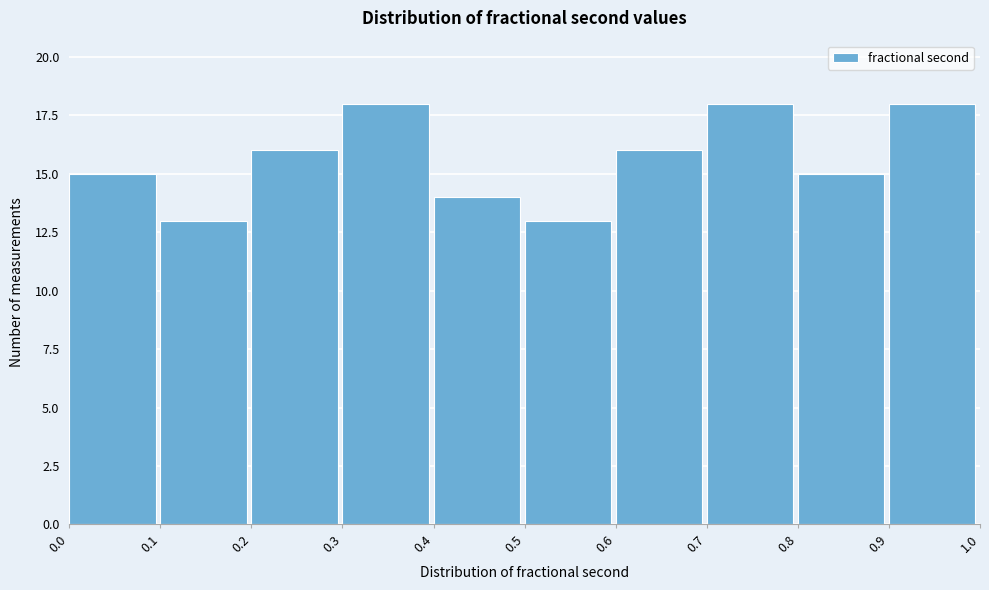

Reading left to right, transcribe this chart: for each bar, give the range it covers on the x-axis and its height. The values are not printed on the chart, so give them approximately, as read against the axis.

0.0 to 0.1: 15
0.1 to 0.2: 13
0.2 to 0.3: 16
0.3 to 0.4: 18
0.4 to 0.5: 14
0.5 to 0.6: 13
0.6 to 0.7: 16
0.7 to 0.8: 18
0.8 to 0.9: 15
0.9 to 1.0: 18